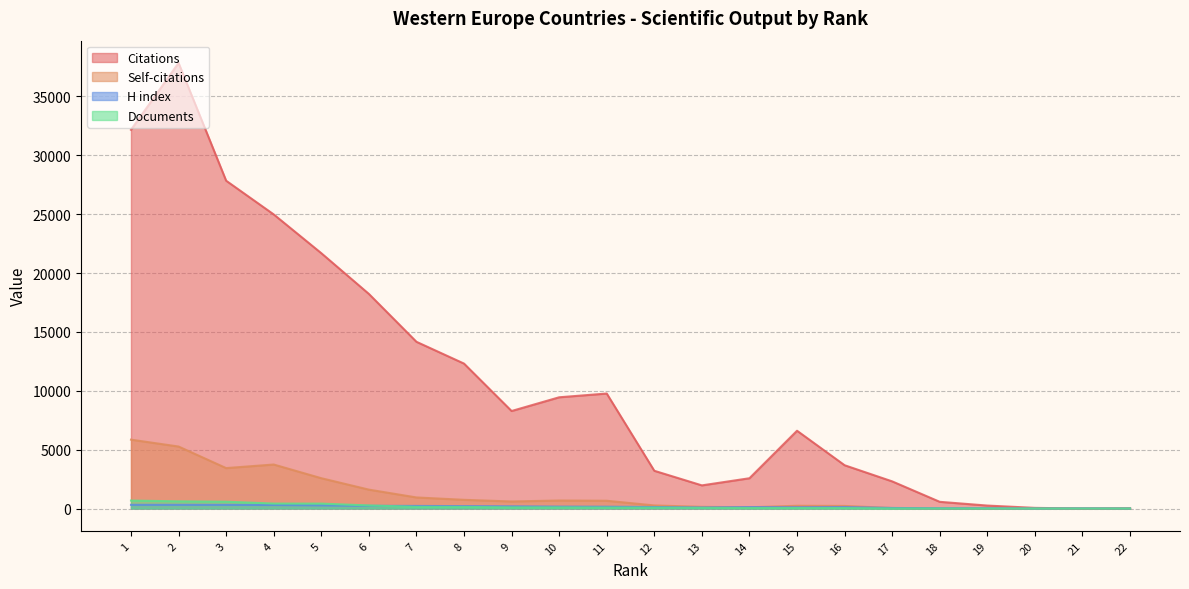

What is the sum of the Documents values at 19 and 7?

146